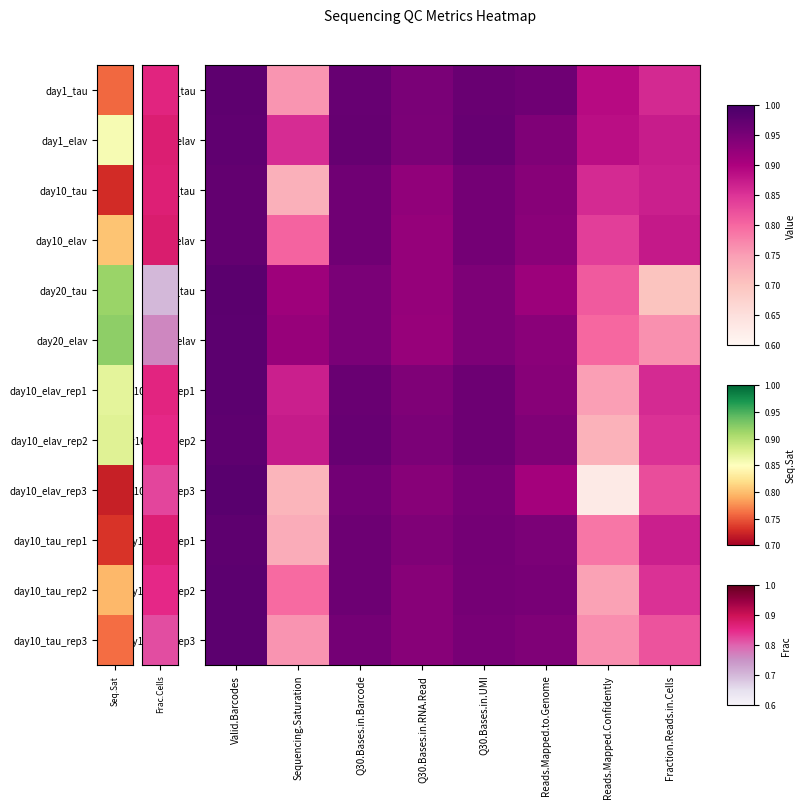

Rank the series at Q30.Bases.in.UMI from lowest to highest value.

day20_tau, day20_elav, day10_tau_rep3, day10_elav_rep3, day10_tau_rep2, day10_tau, day10_elav, day10_tau_rep1, day10_elav_rep1, day10_elav_rep2, day1_tau, day1_elav